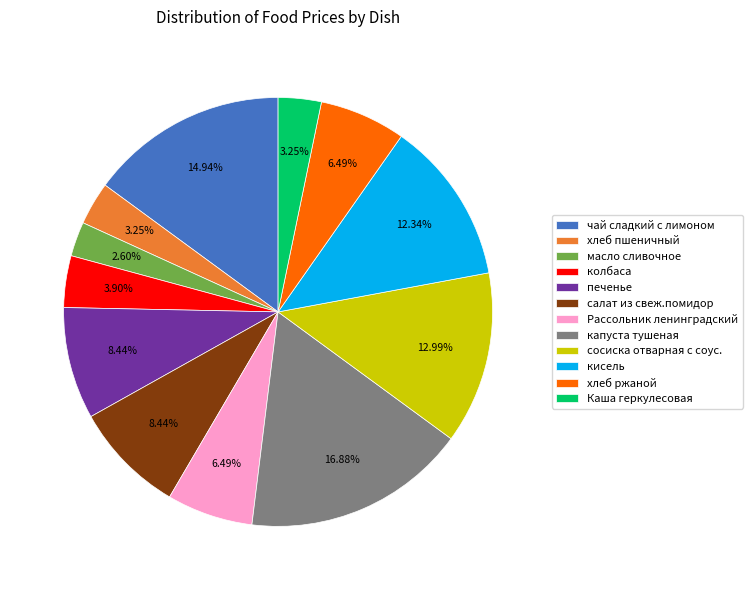

Approximately how many times larger is the value at хлеб ржаной compared to капуста тушеная?

0.4